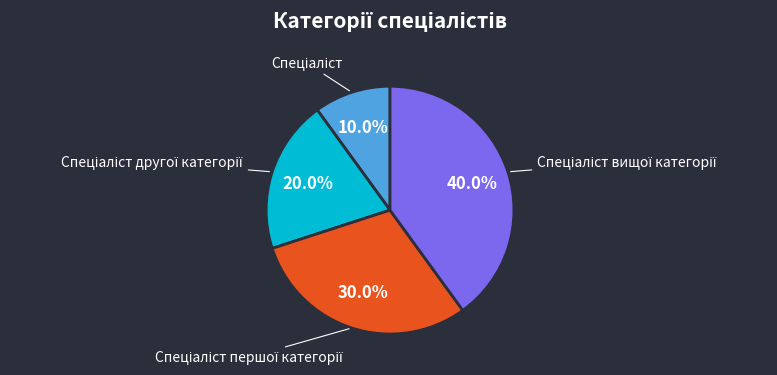

Is there any slice that represents more than half of the pie?

No